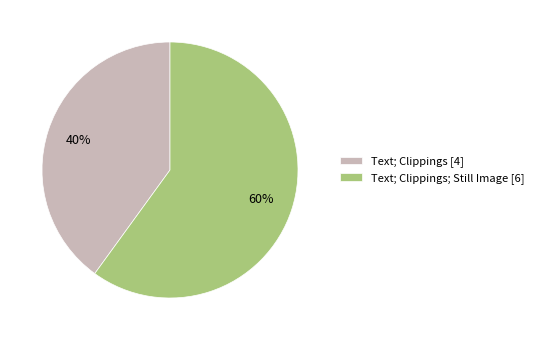

The Text; Clippings; Still Image [6] slice represents 74% of the pie. True or false?

False